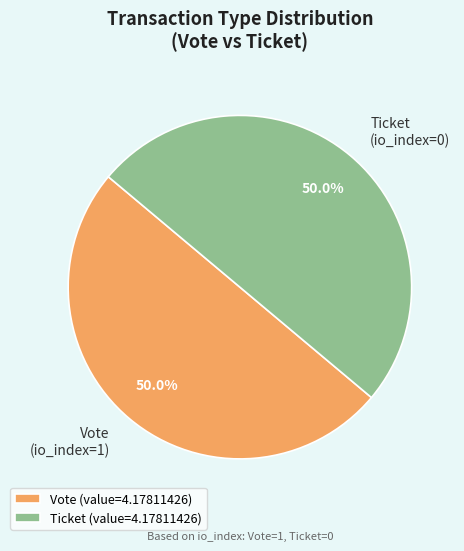

What percentage do Vote (io_index=1) and Ticket (io_index=0) together represent?

100.0%